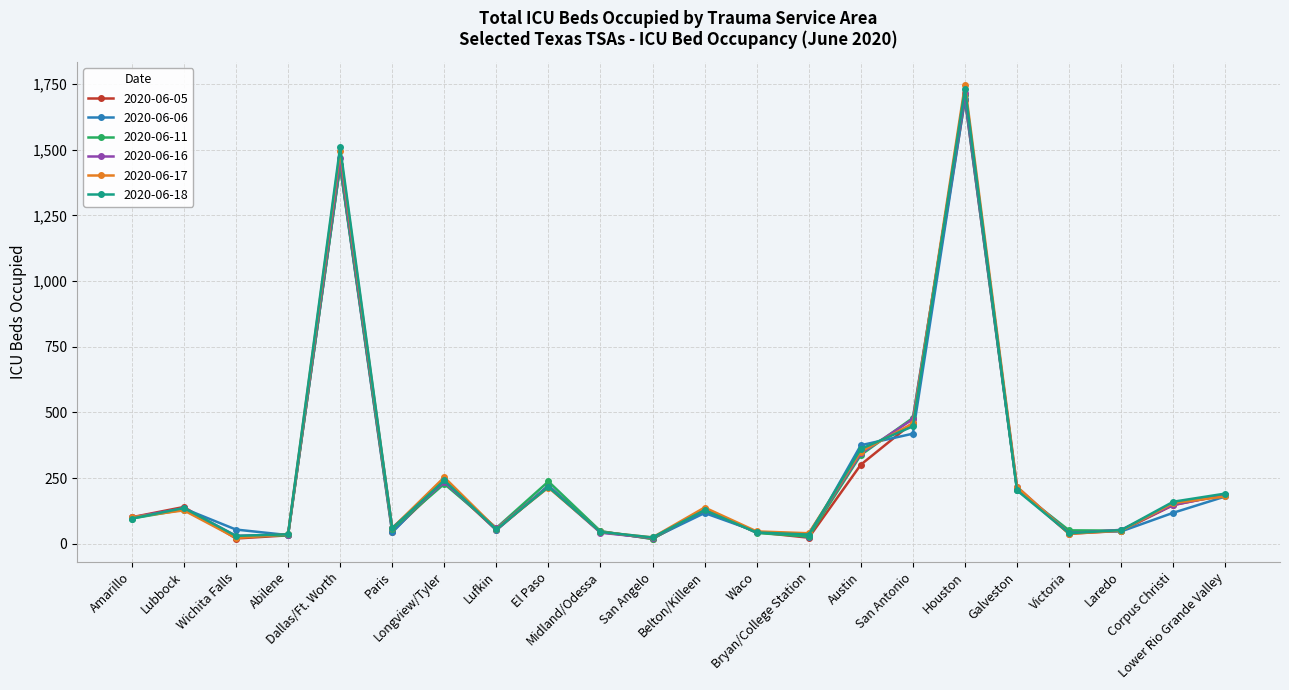

What is the greatest value displayed?

1747